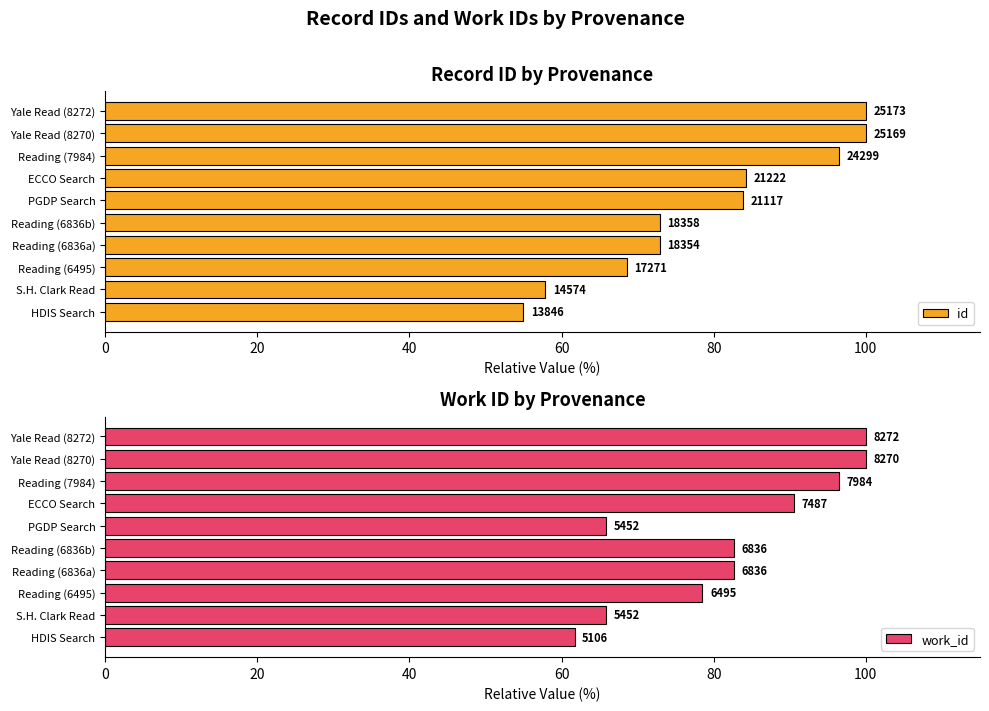

The id series shows 55.0 at HDIS Search. True or false?

True